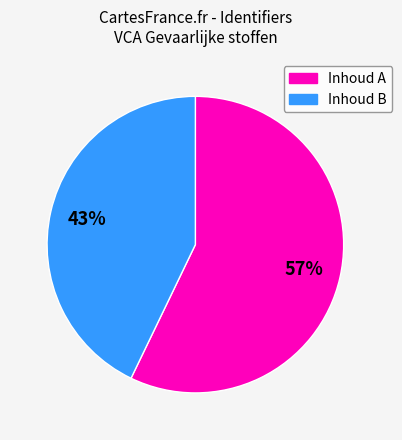

To the nearest percent, what is the average slice percentage?

50%